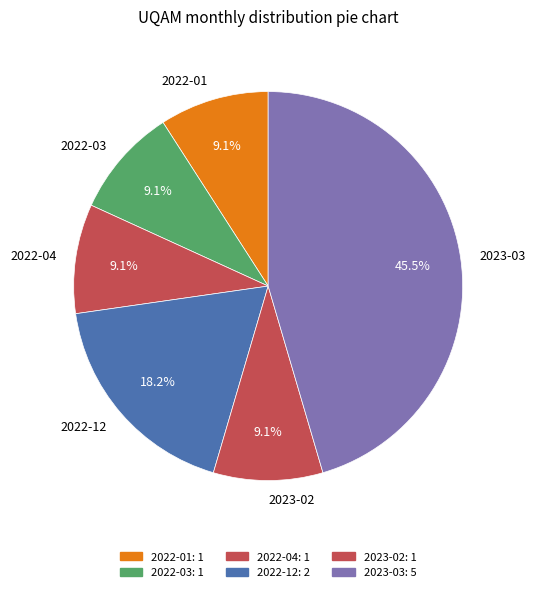

What is the ratio of the value at 2022-12 to the value at 2023-03?

0.4